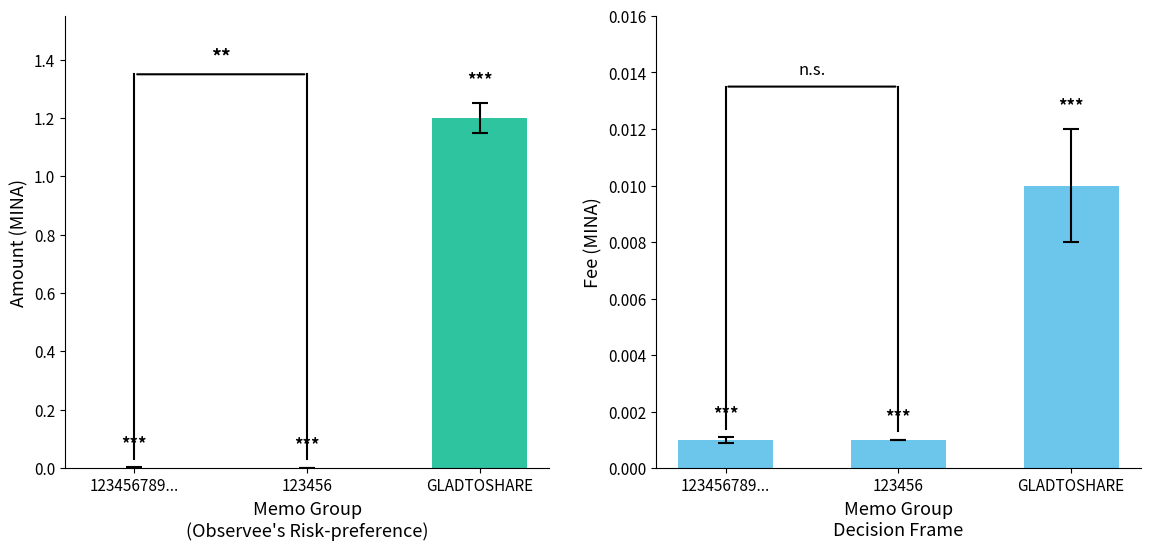

Is it true that Fee equals 0.0 at 123456789...?

True